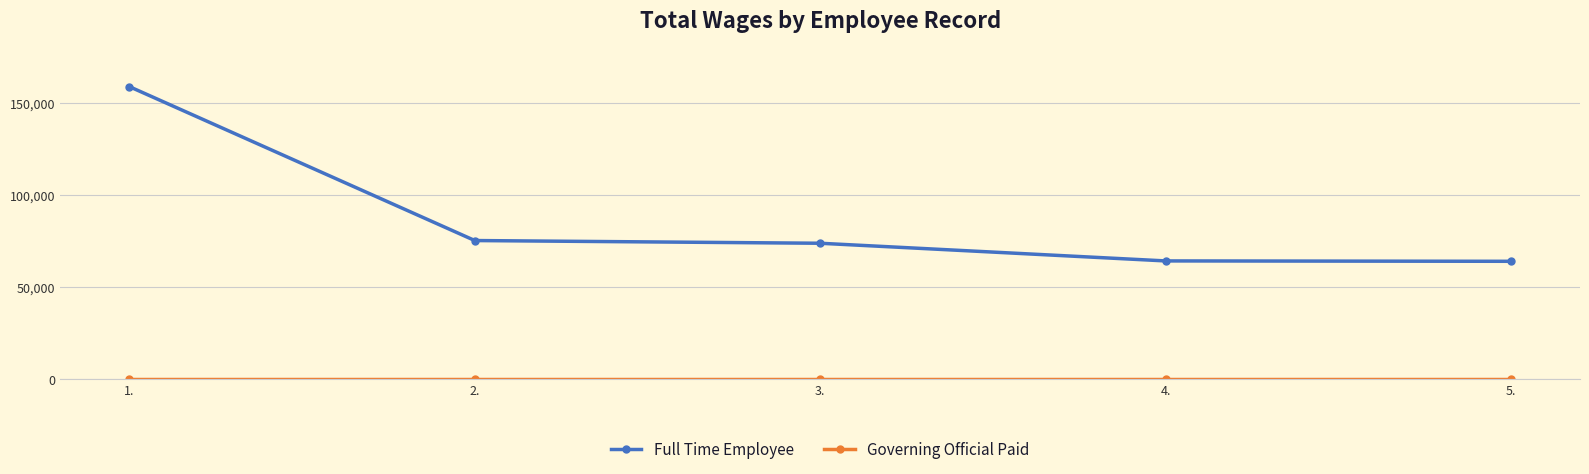

What is the highest value of the Full Time Employee series?

158949